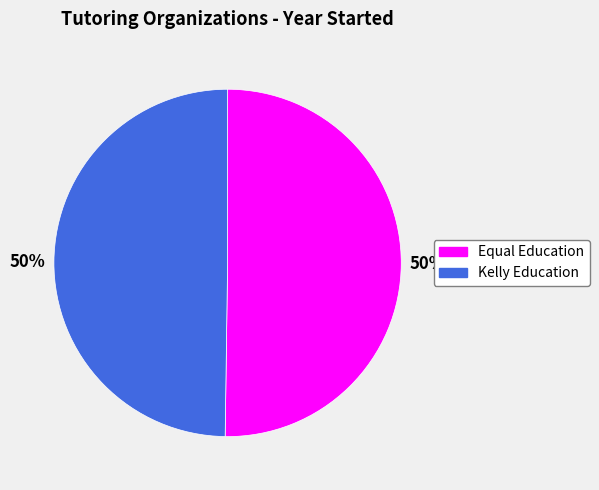

To the nearest percent, what percentage of the pie is Kelly Education?

50%